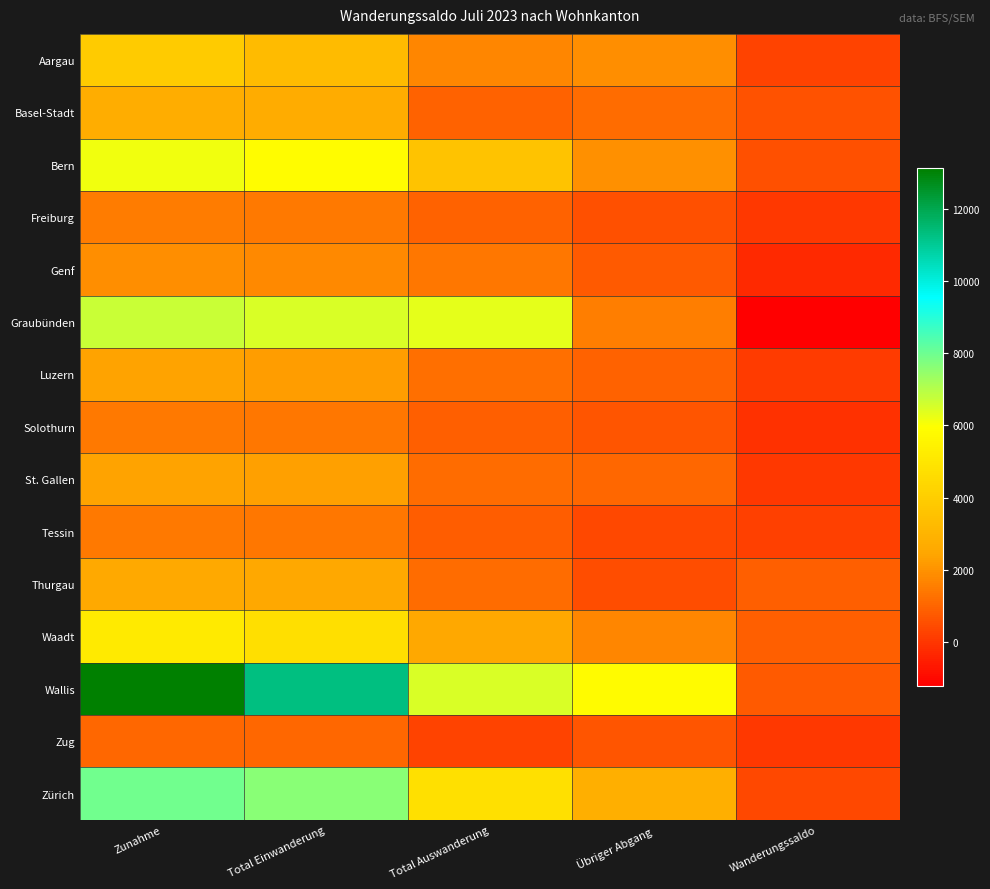

What is the total value across all series at Übriger Abgang?

22662